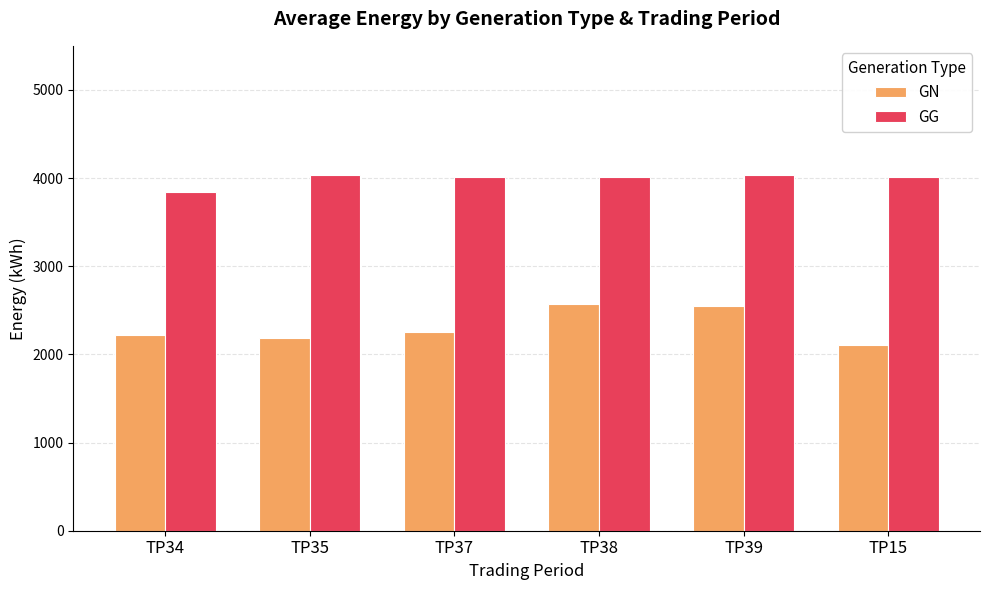

Read the GN value at TP38.

2571.7